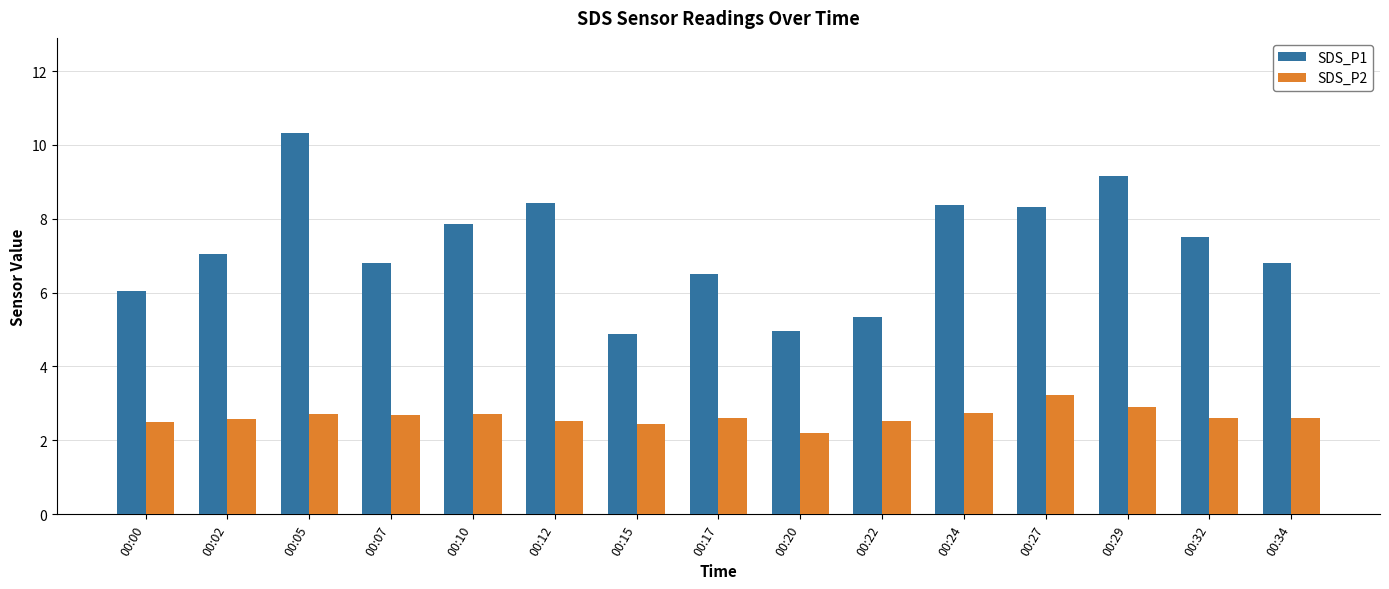

Which label corresponds to the largest value in the chart?

00:05